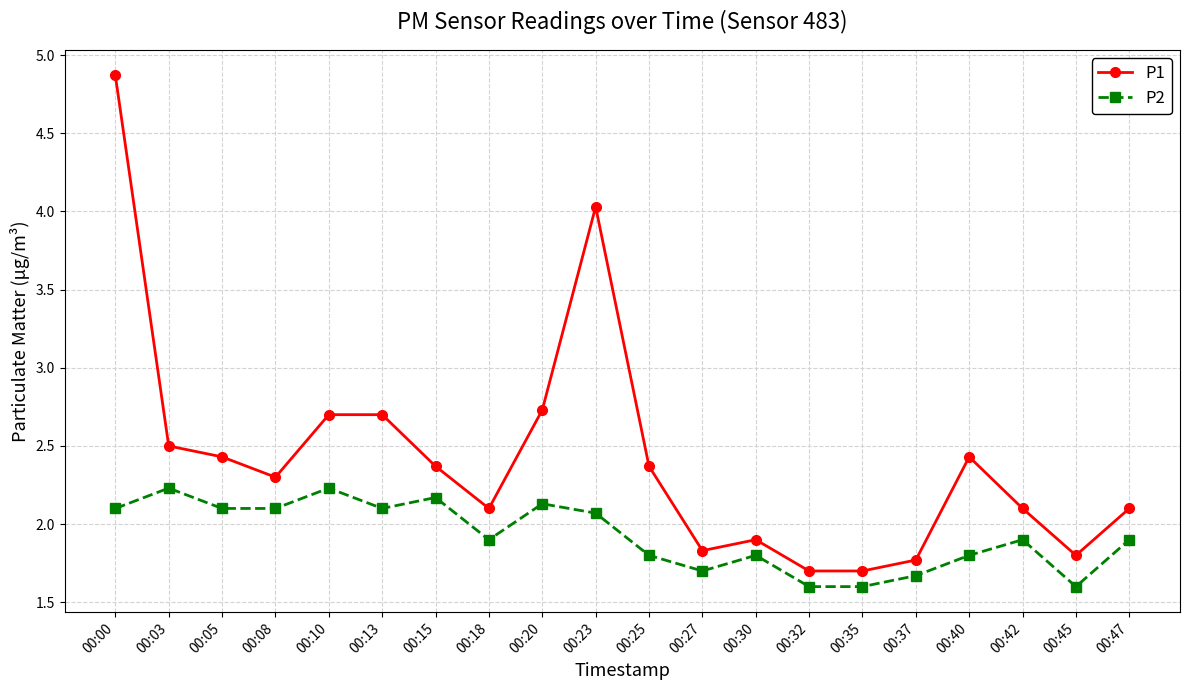

How many data points does each series have?

20